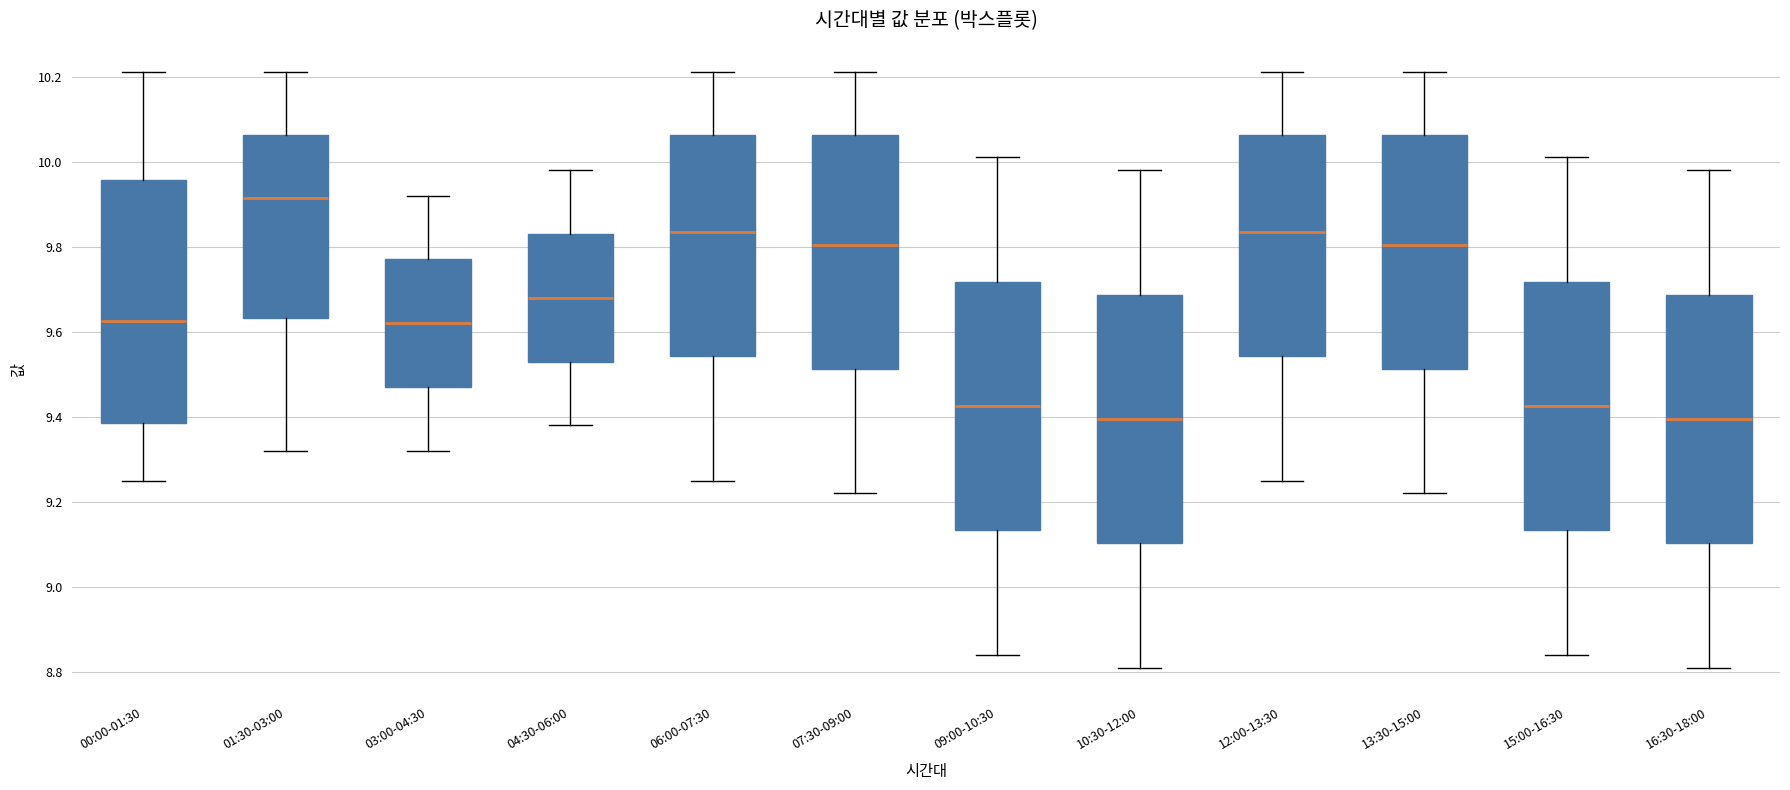

Reading left to right, read every box against the y-axis: the position of its median line, the range the box covers, and the ends of its whiskers. The values are not printed on the chart, so give them approximately, as read against the axis.

00:00-01:30: median 9.62, box 9.38 to 9.96, whiskers 9.26 to 10.22
01:30-03:00: median 9.92, box 9.64 to 10.06, whiskers 9.32 to 10.22
03:00-04:30: median 9.62, box 9.48 to 9.78, whiskers 9.32 to 9.92
04:30-06:00: median 9.68, box 9.54 to 9.84, whiskers 9.38 to 9.98
06:00-07:30: median 9.84, box 9.54 to 10.06, whiskers 9.26 to 10.22
07:30-09:00: median 9.80, box 9.52 to 10.06, whiskers 9.22 to 10.22
09:00-10:30: median 9.42, box 9.14 to 9.72, whiskers 8.84 to 10.02
10:30-12:00: median 9.40, box 9.10 to 9.68, whiskers 8.82 to 9.98
12:00-13:30: median 9.84, box 9.54 to 10.06, whiskers 9.26 to 10.22
13:30-15:00: median 9.80, box 9.52 to 10.06, whiskers 9.22 to 10.22
15:00-16:30: median 9.42, box 9.14 to 9.72, whiskers 8.84 to 10.02
16:30-18:00: median 9.40, box 9.10 to 9.68, whiskers 8.82 to 9.98